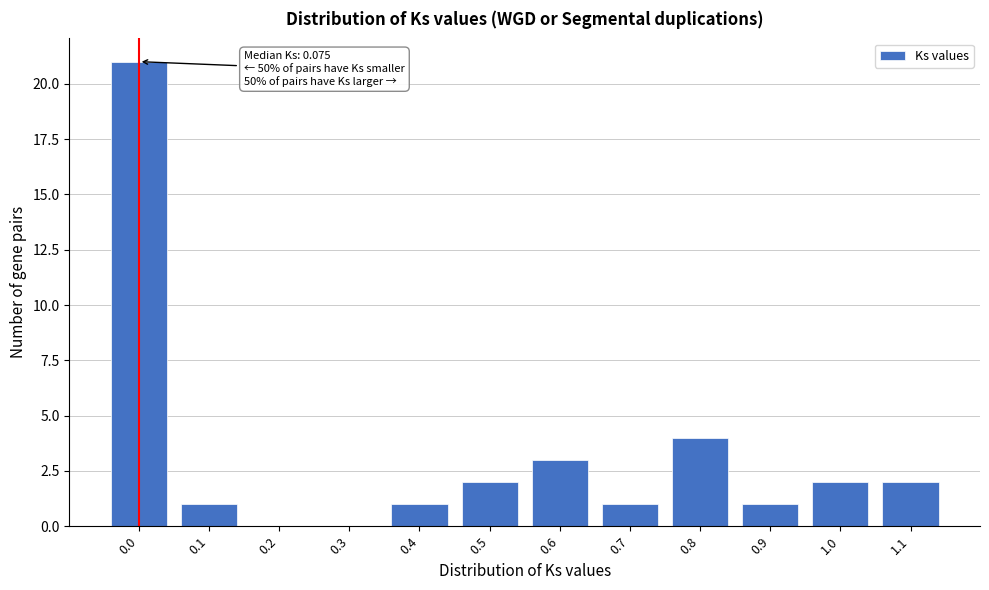

Reading left to right, transcribe all the data shown in this chart.

0.0=21	0.1=1	0.2=0	0.3=0	0.4=1	0.5=2	0.6=3	0.7=1	0.8=4	0.9=1	1.0=2	1.1=2